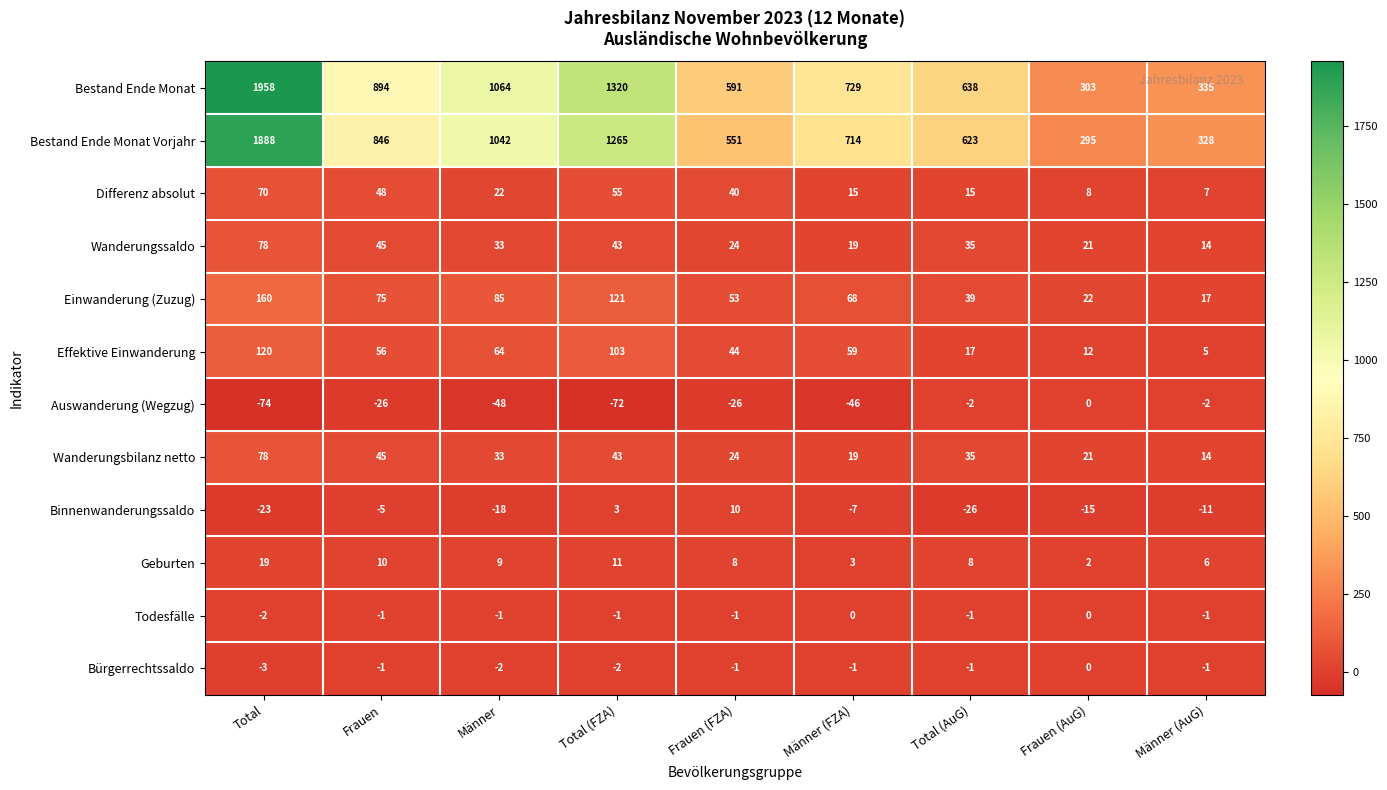

Which series has the largest total across all categories?

Bestand Ende Monat